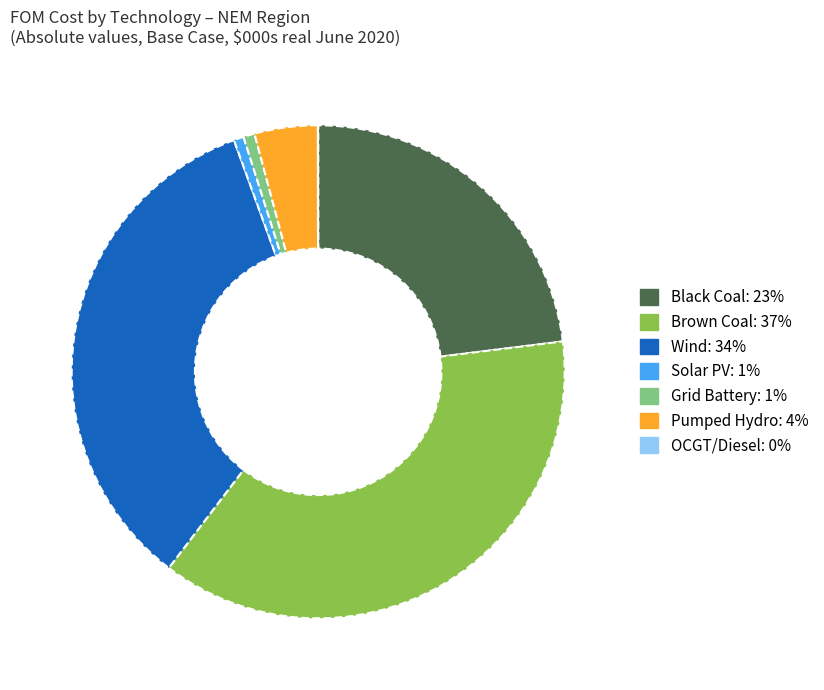

Is there a majority slice in this chart?

No